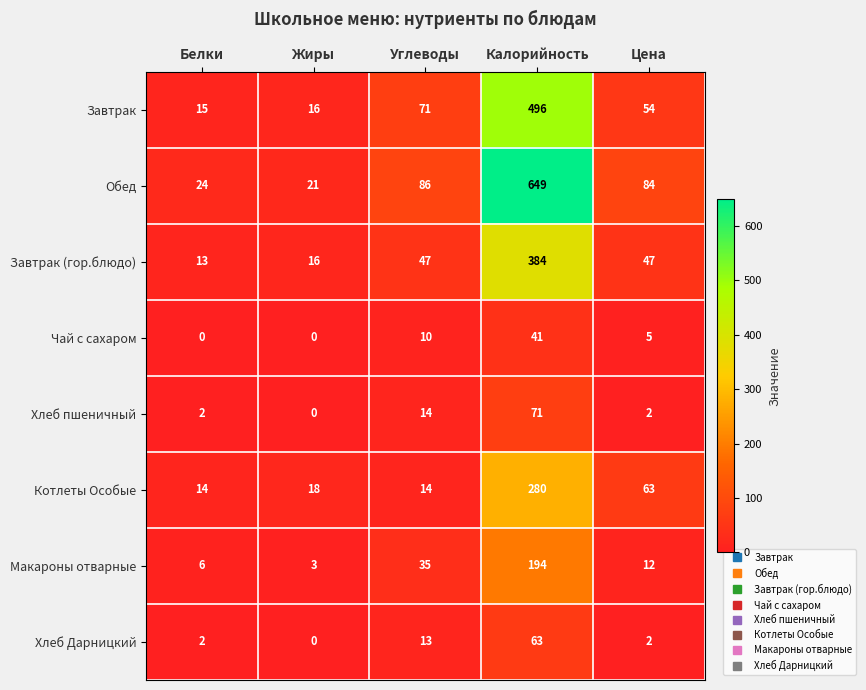

Rank the series at Калорийность from lowest to highest value.

Чай с сахаром, Хлеб Дарницкий, Хлеб пшеничный, Макароны отварные, Котлеты Особые, Завтрак (гор.блюдо), Завтрак, Обед